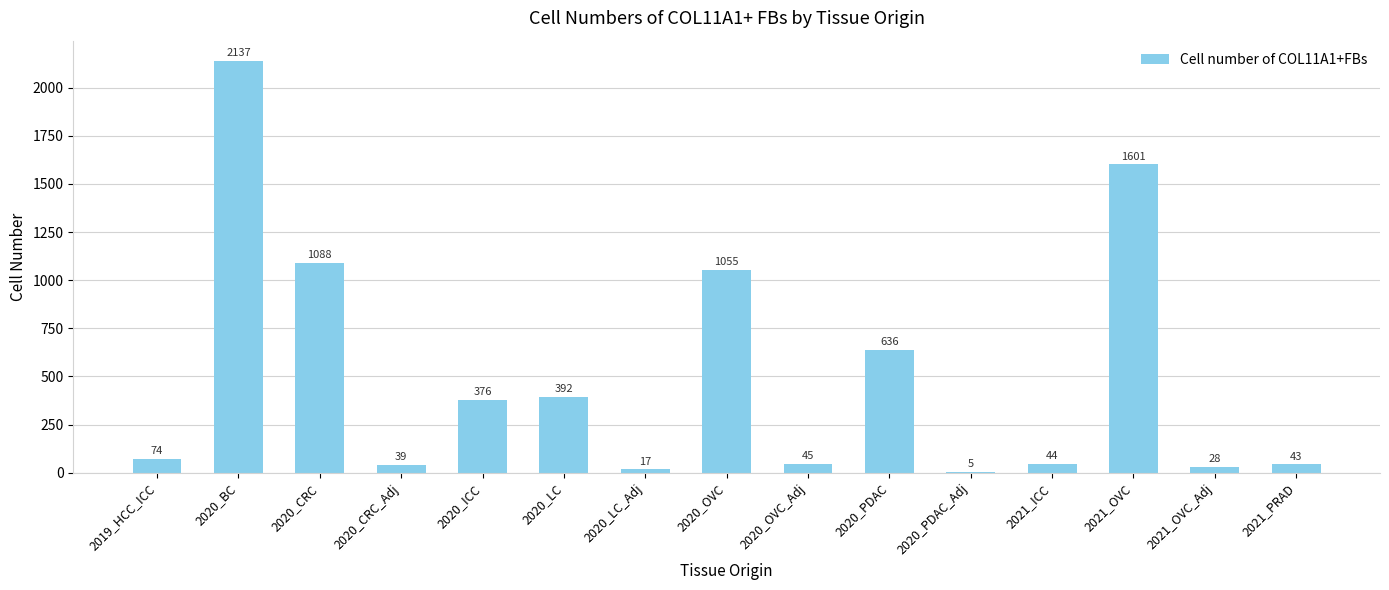

Which label corresponds to the largest value in the chart?

2020_BC